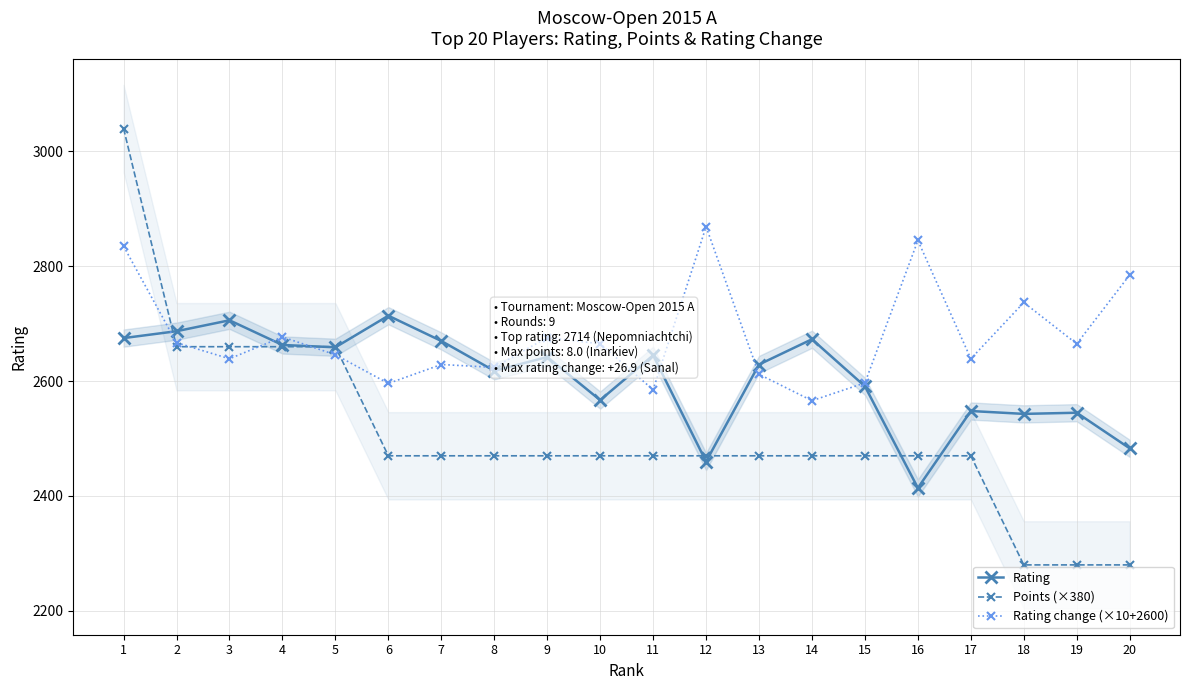

Reading left to right, what are all the values shown in this chart?

Rating: 2675	2687	2706	2663	2659	2714	2670	2618	2642	2567	2645	2460	2629	2673	2591	2414	2548	2543	2545	2483
Points (×380): 3040	2660	2660	2660	2660	2470	2470	2470	2470	2470	2470	2470	2470	2470	2470	2470	2470	2280	2280	2280
Rating change (×10+2600): 2835	2667	2639	2677	2646	2596	2629	2624	2676	2665	2585	2869	2612	2566	2597	2845	2639	2737	2665	2785